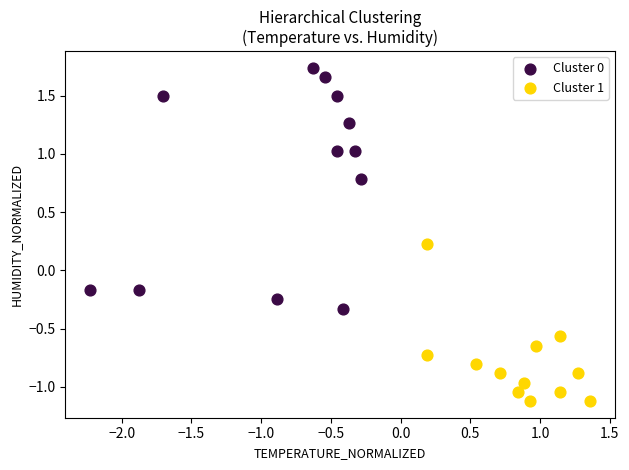

Which series reaches the minimum Y coordinate?

Cluster 1